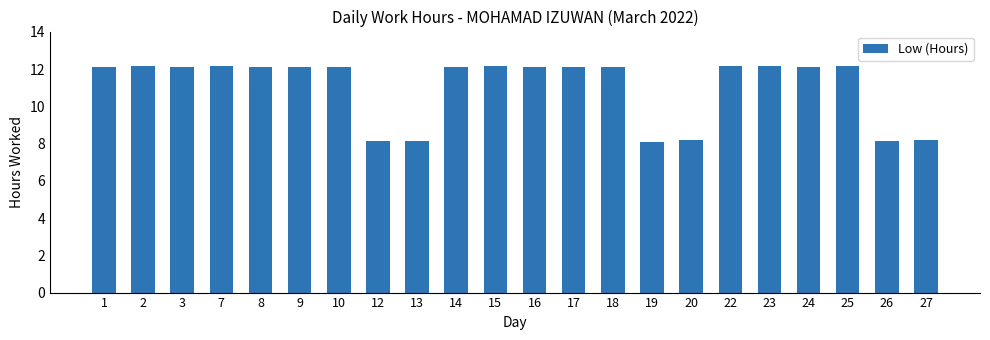

How many data points does each series have?

22